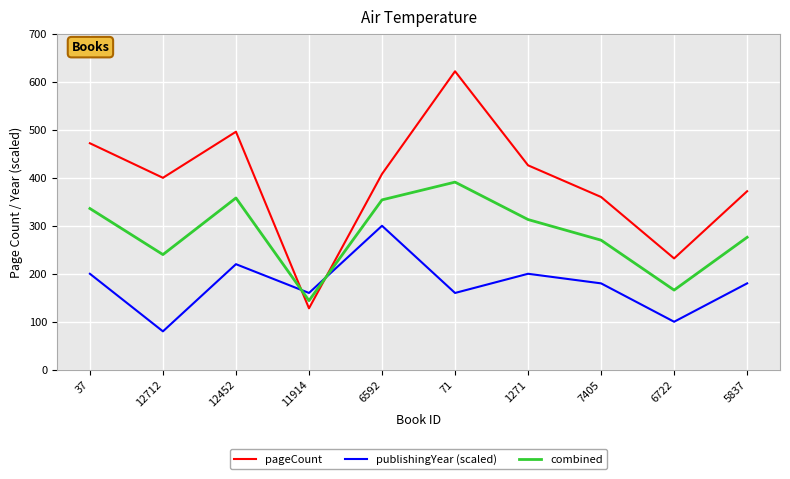

After their last crossing, which series has the higher values: pageCount or publishingYear (scaled)?

pageCount